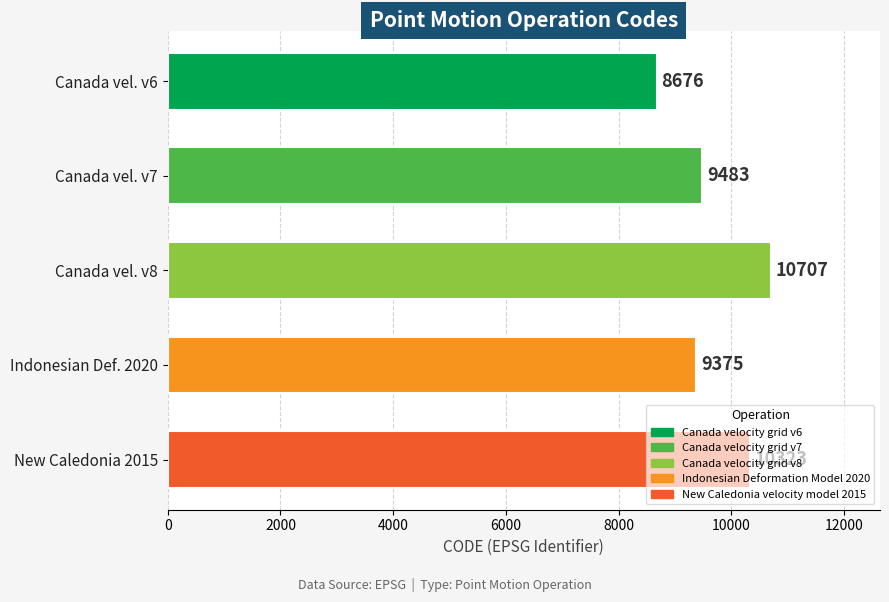

What is the change in value from Canada vel. v6 to Canada vel. v8?

+2031